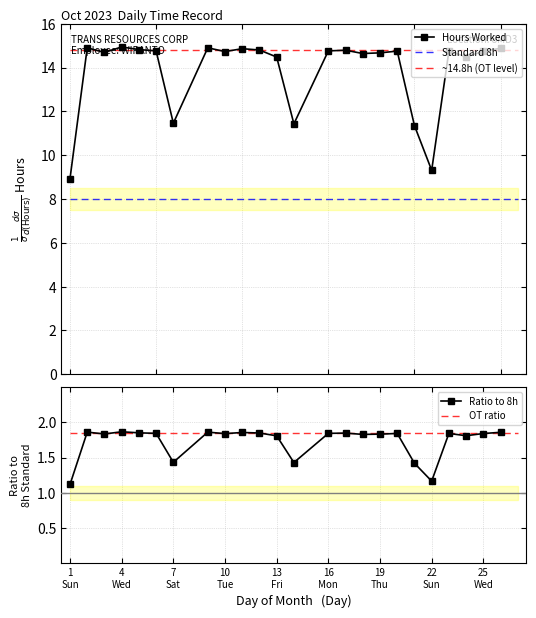

True or false: ~14.8h (OT level) and Standard 8h cross at least once.

False